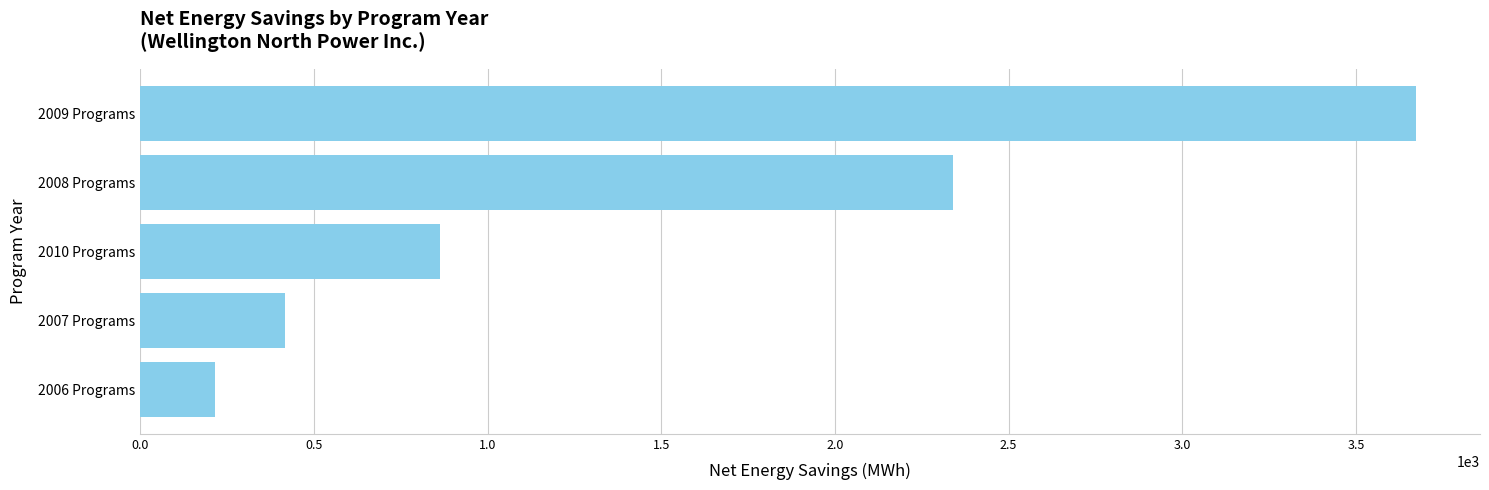

List the labels in order of value, largest first.

2009 Programs, 2008 Programs, 2010 Programs, 2007 Programs, 2006 Programs